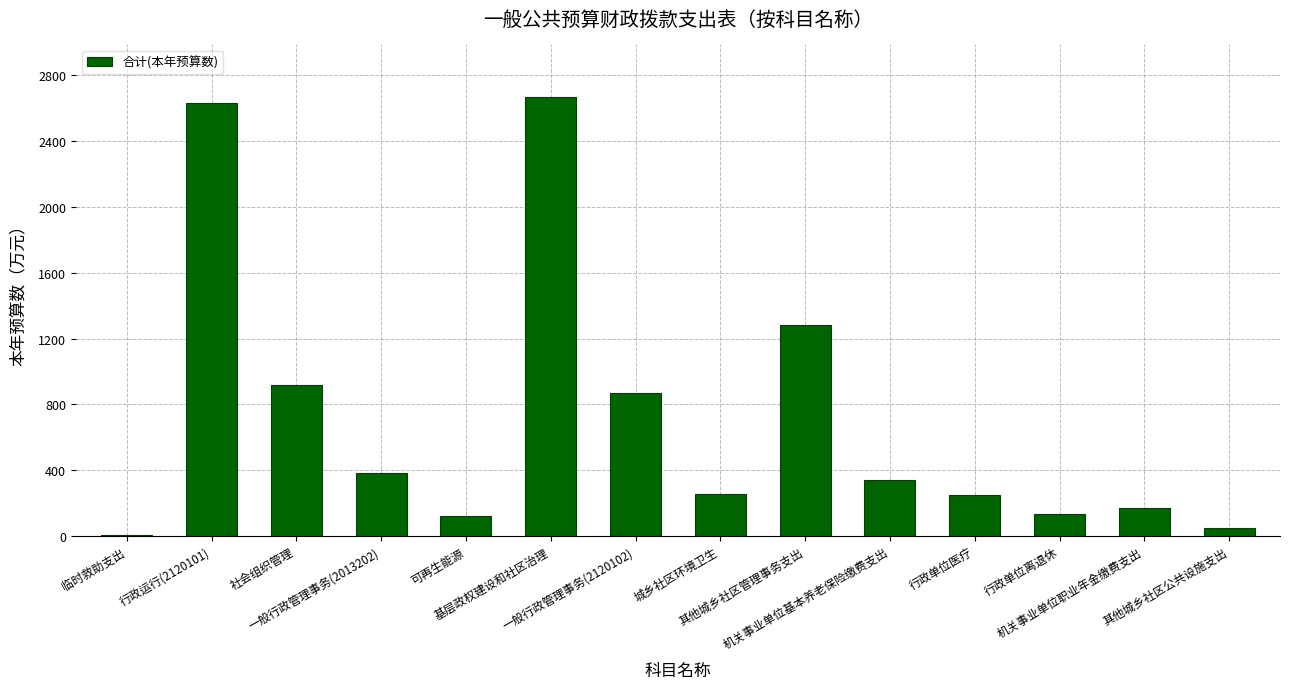

What is the change in value from 行政运行(2120101) to 社会组织管理?

-1714.4